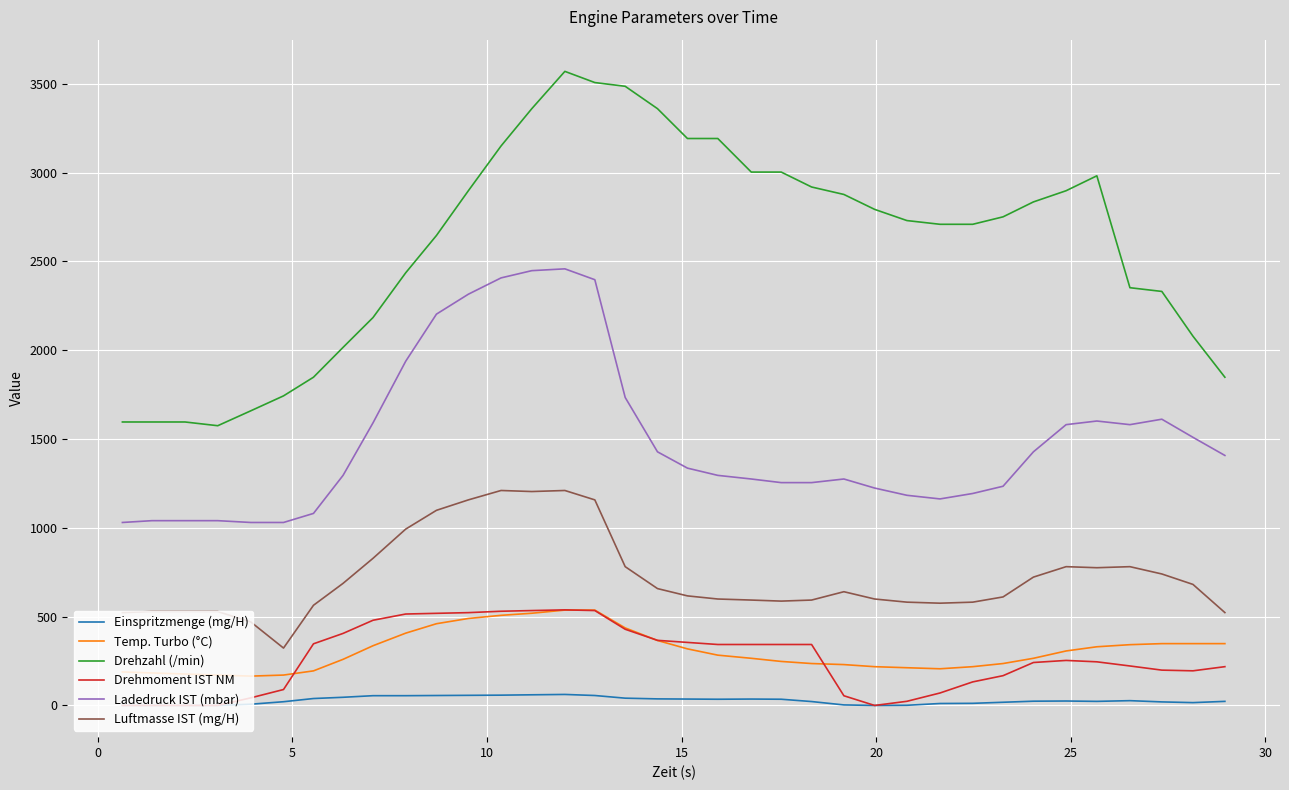

True or false: Drehzahl (/min) and Drehmoment IST NM intersect in this chart.

False